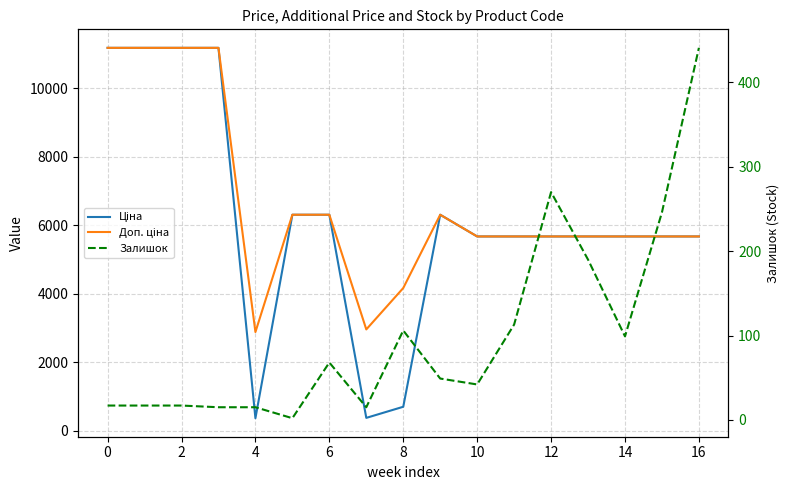

How many distinct data groups are displayed?

3